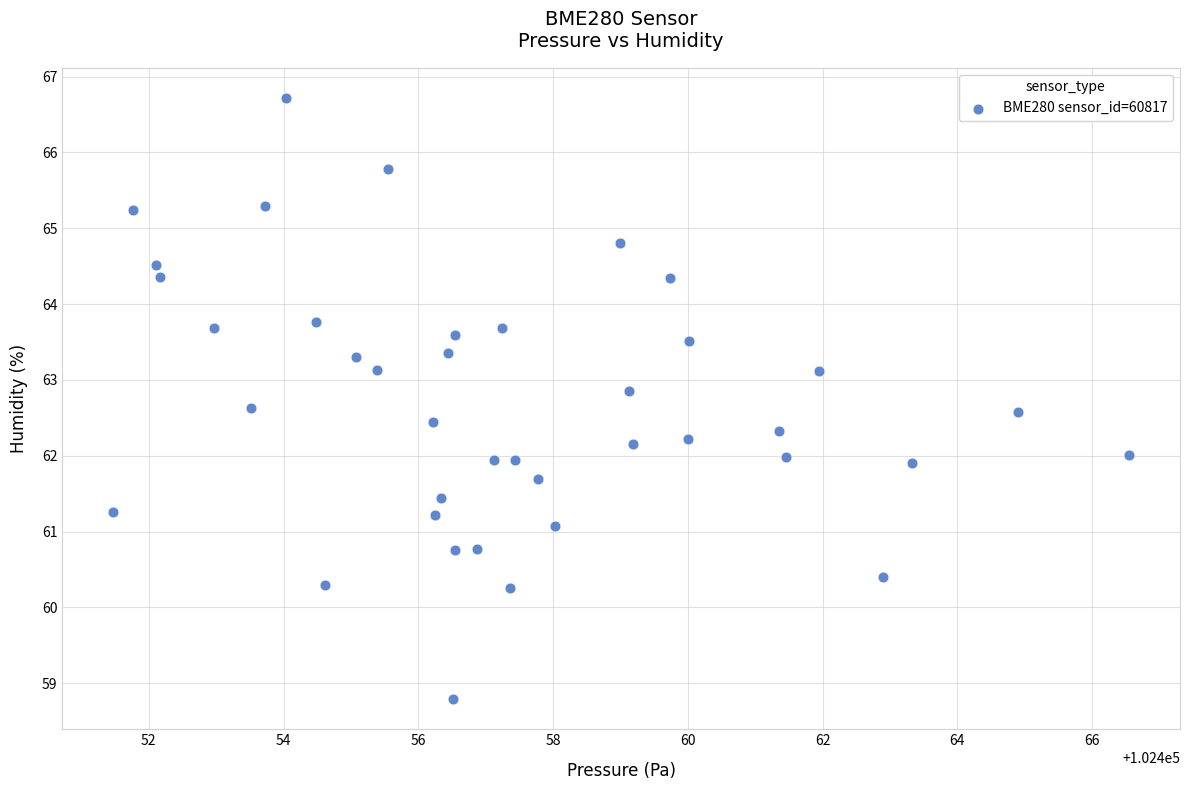

What is the range of X values (max minus min)?

15.1